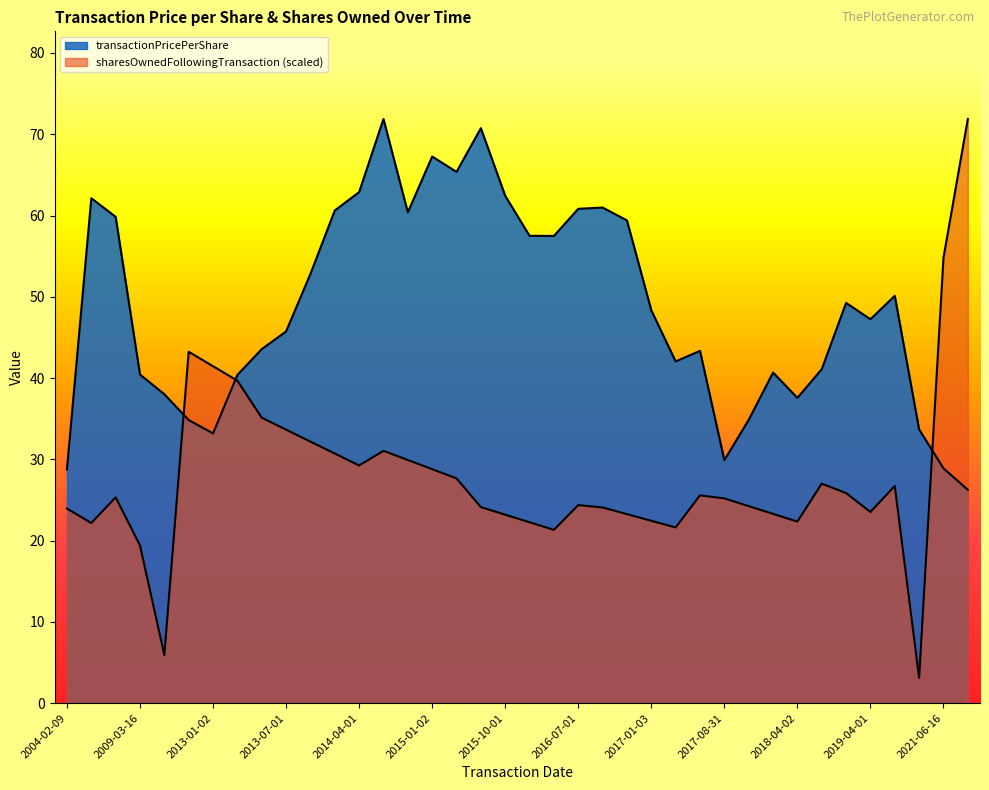

How many lines are shown in the chart?

2